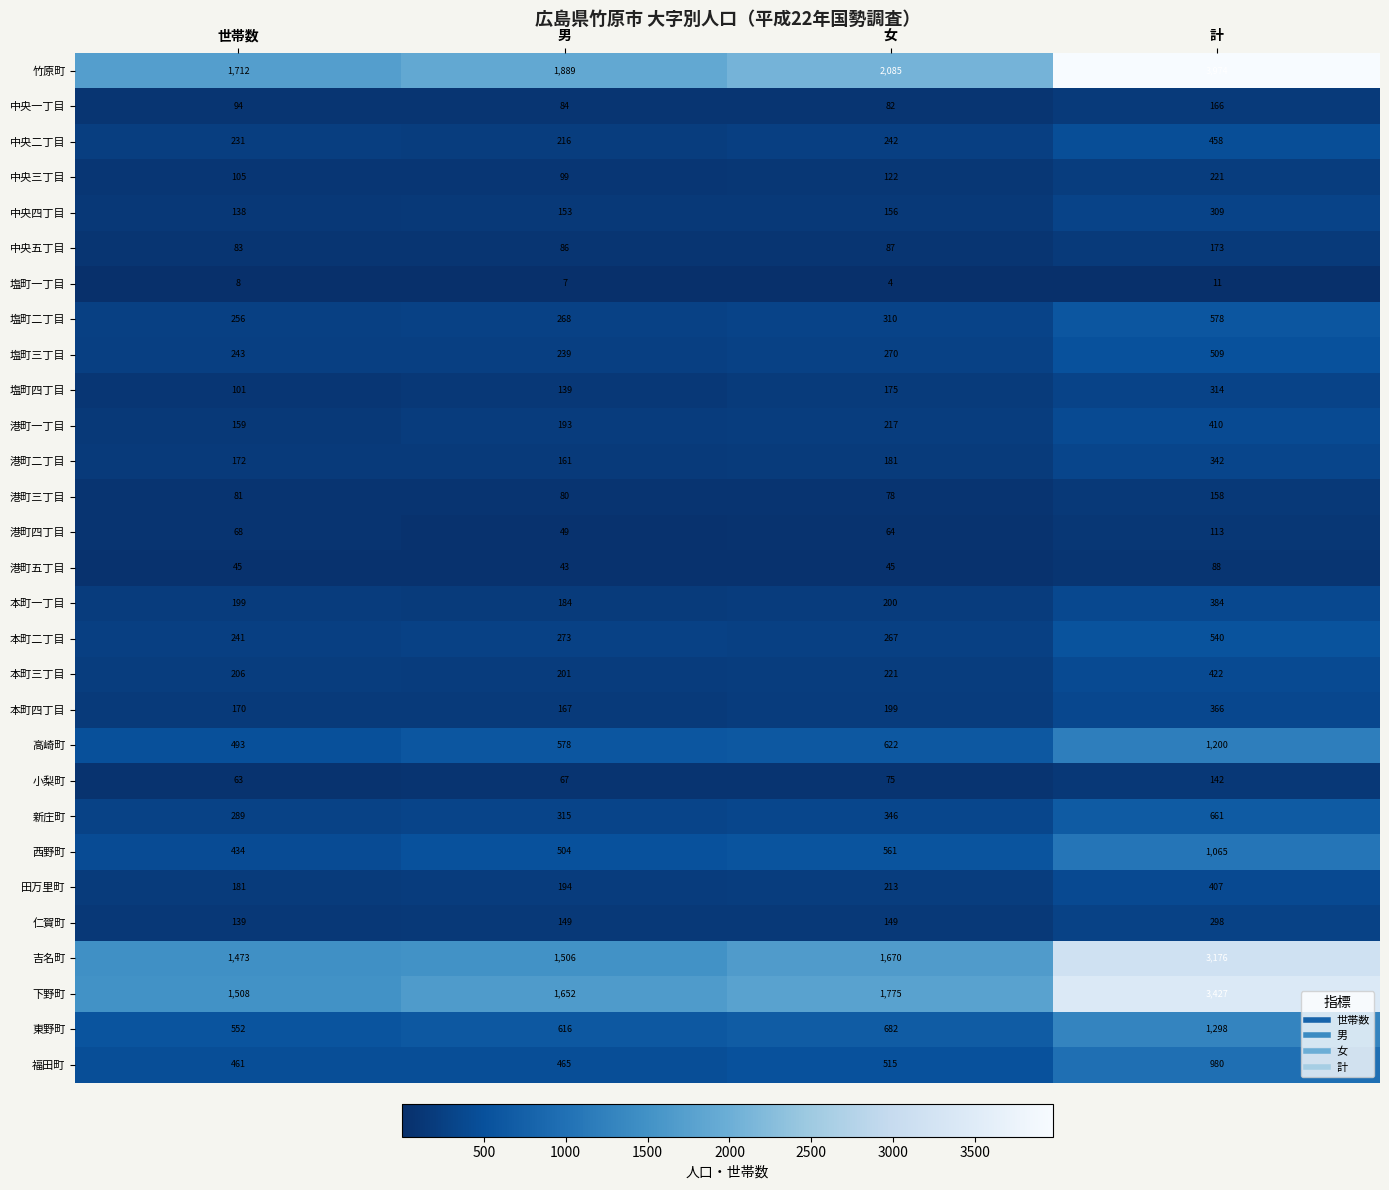

Which series has the largest total across all categories?

竹原町